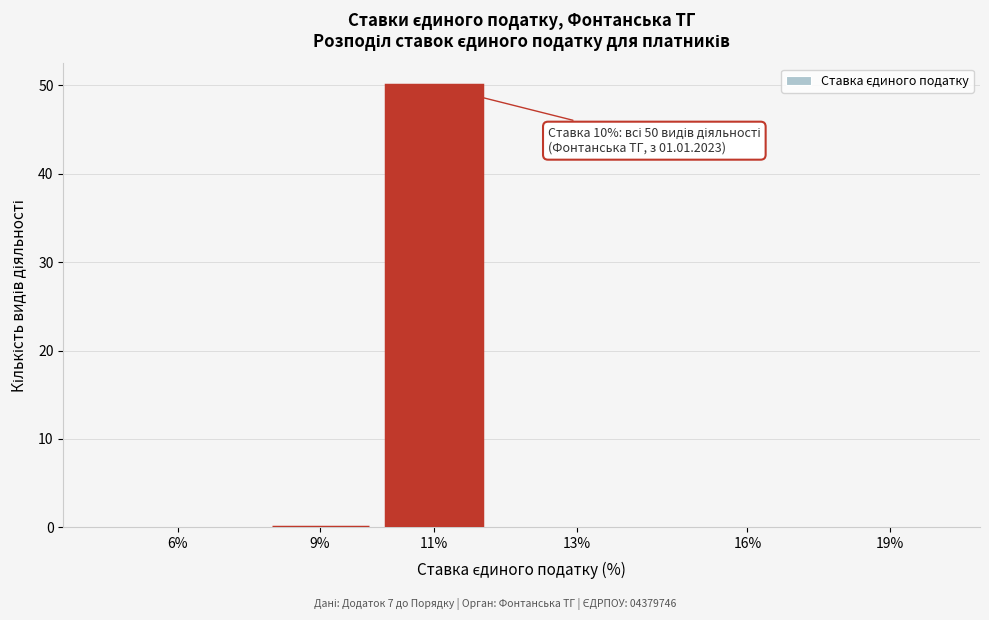

Reading left to right, what are all the values shown in this chart?

6%=0	9%=0	11%=50	13%=0	16%=0	19%=0